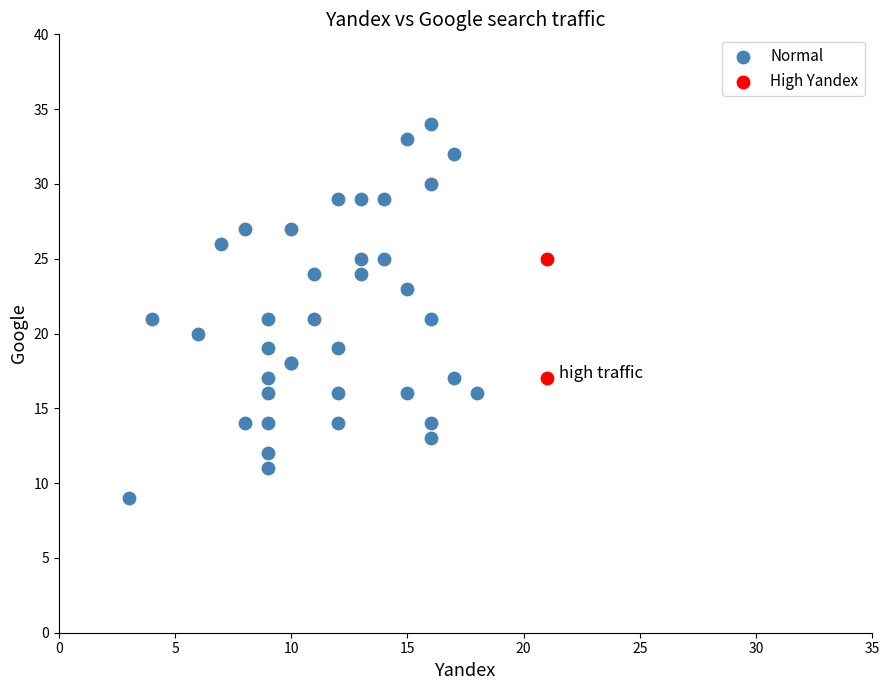

Which series contains the highest Y value?

Normal